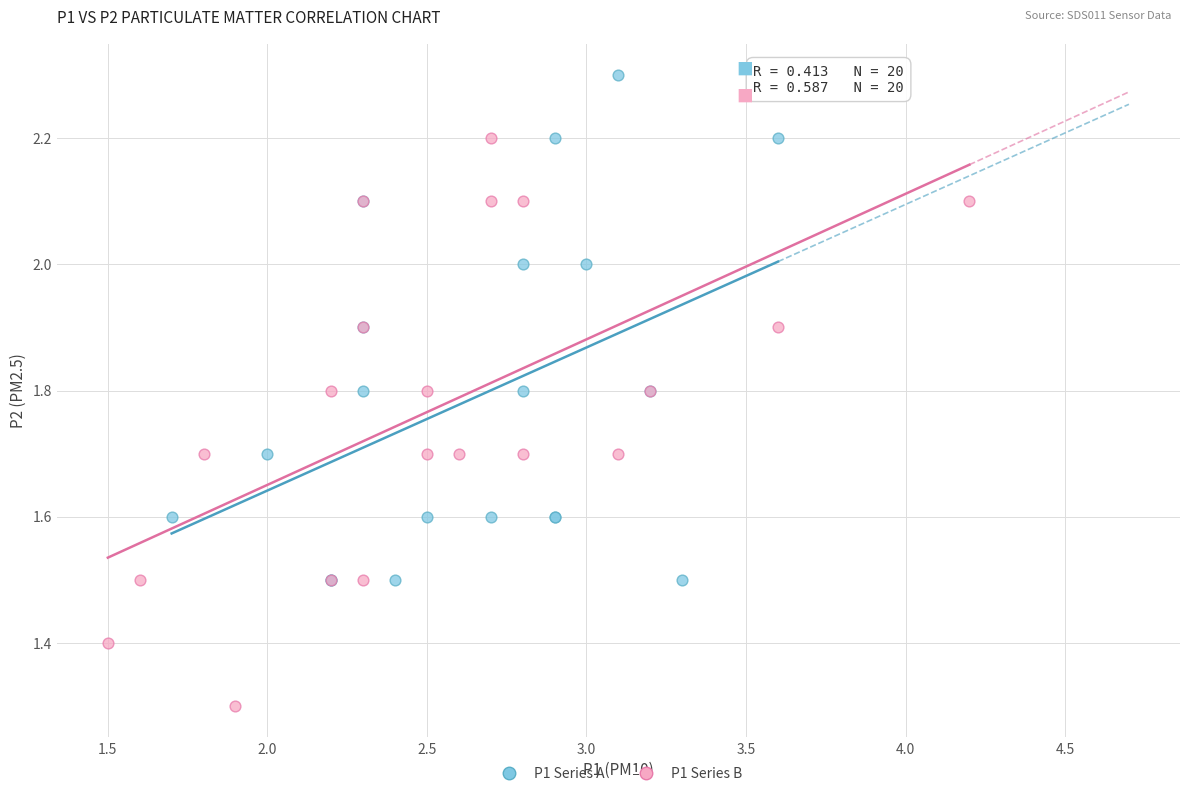

Which series contains the highest Y value?

P1 Series A